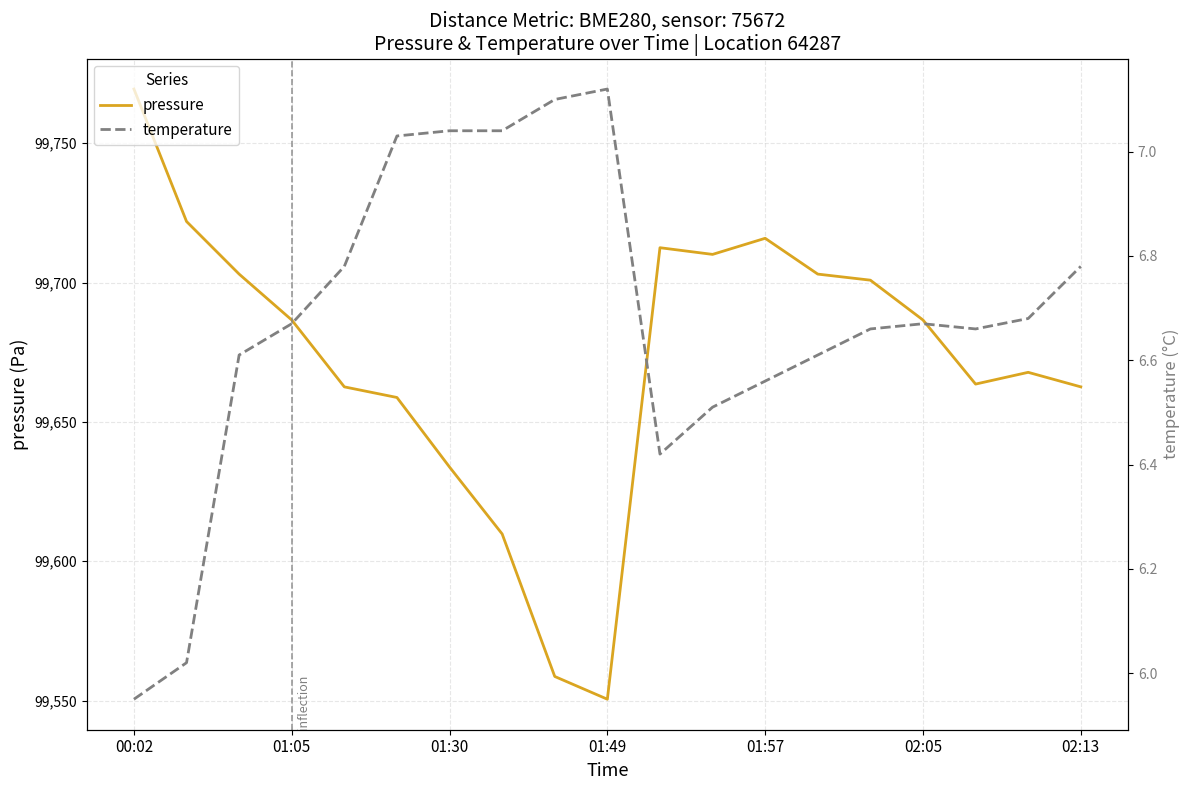

What is the value of the temperature point at the 3rd from the left?

6.6